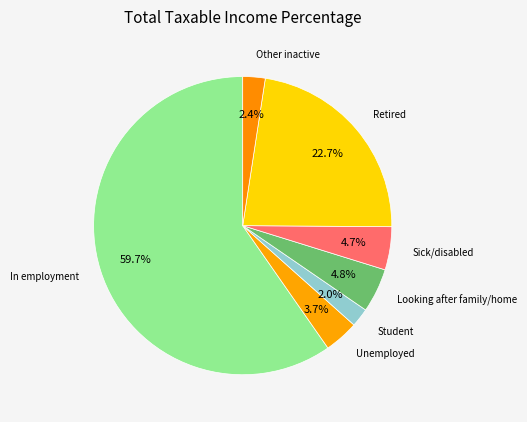

Rank the categories by value from lowest to highest.

Student, Other inactive, Unemployed, Sick/disabled, Looking after family/home, Retired, In employment